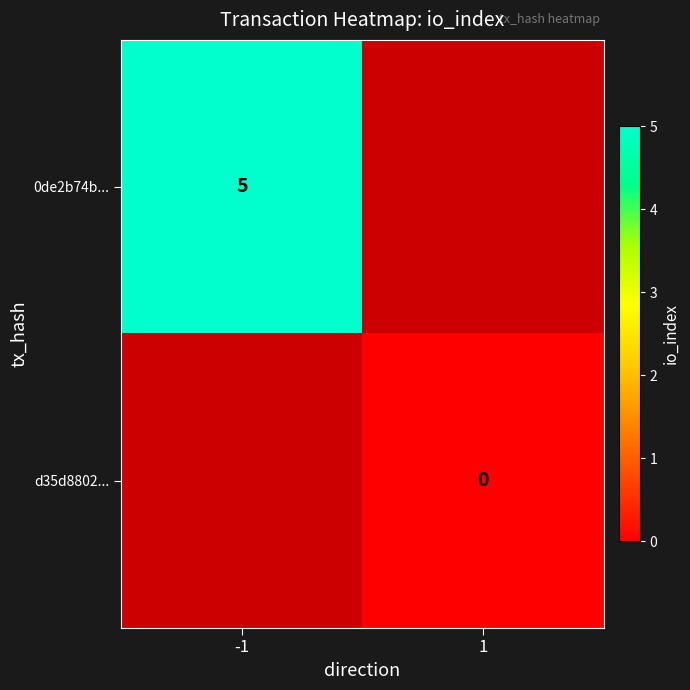

Is it true that 0de2b74b... equals 8.9 at -1?

False